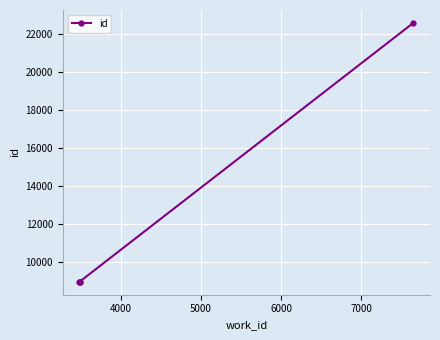

True or false: the data has more than 2 interior local peaks.

False